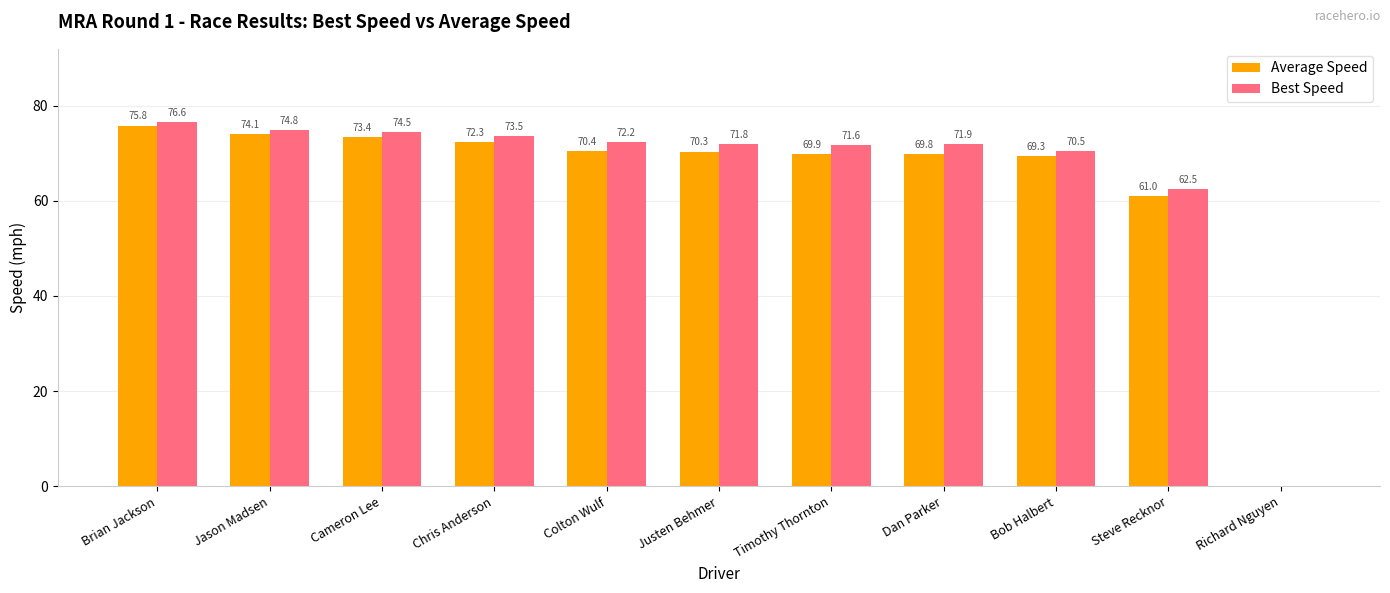

How many positive values does the Best Speed series have?

10